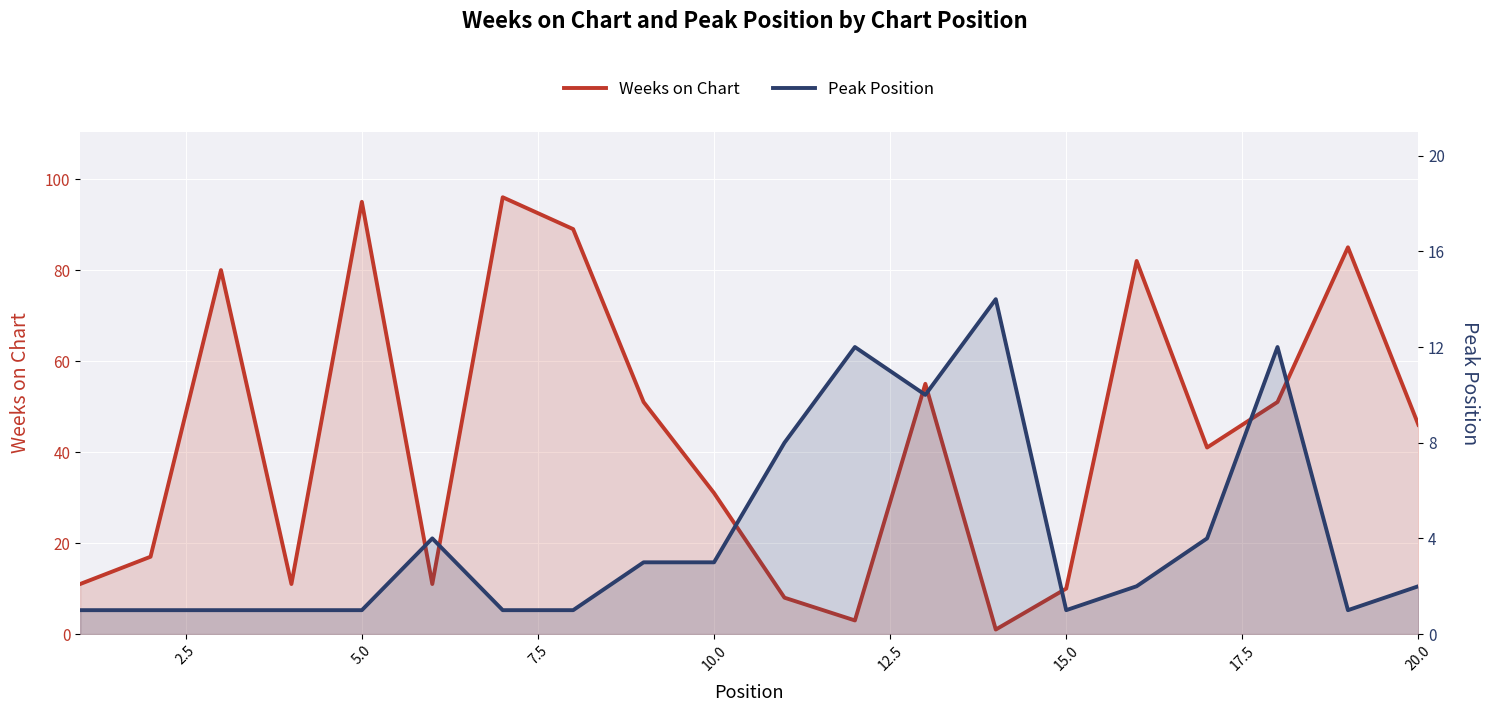

What are all the series names shown in the legend?

Weeks on Chart, Peak Position